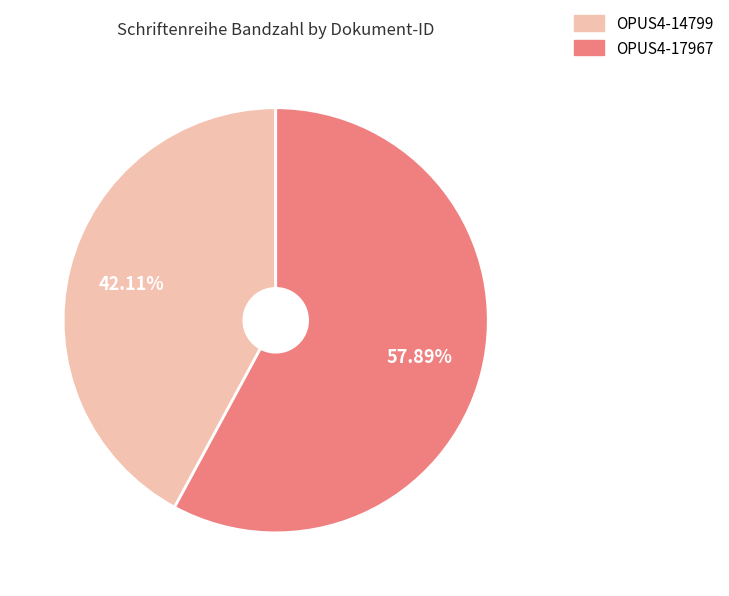

Does any single category account for the majority?

Yes